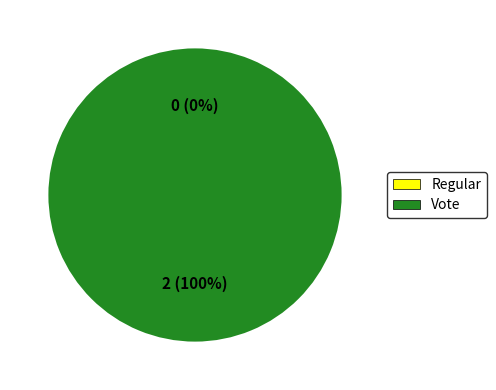

Is the sum of Regular and Vote greater than half?

Yes